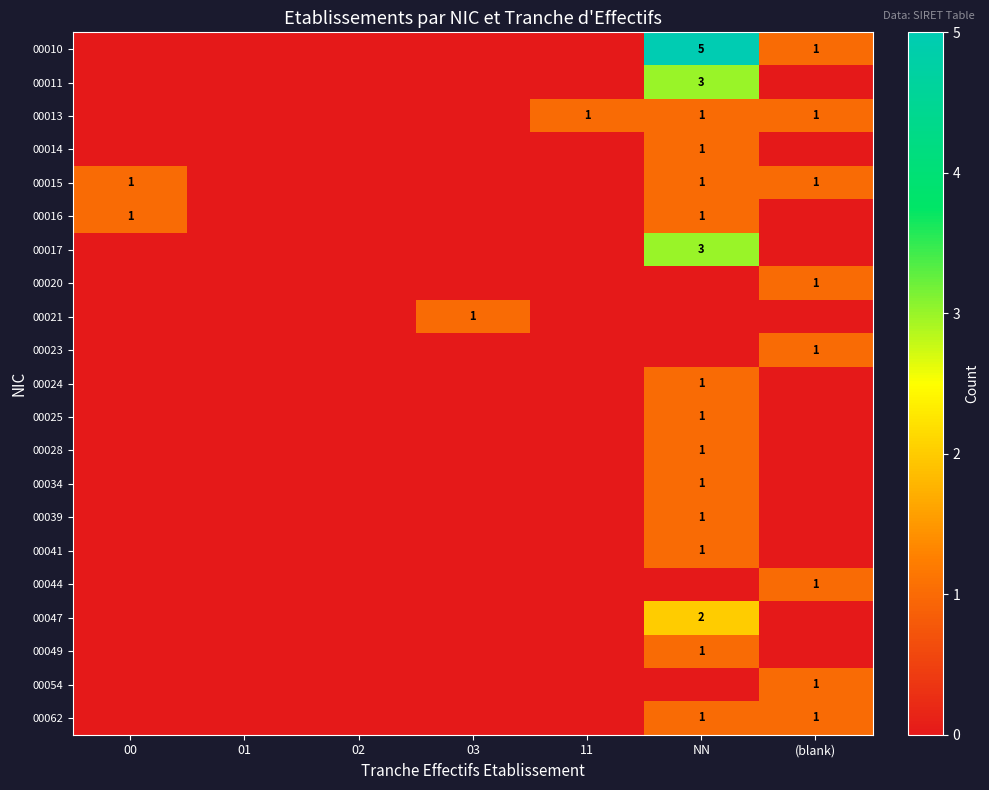

Rank the categories by 00014 value from lowest to highest.

00, 01, 02, 03, 11, (blank), NN